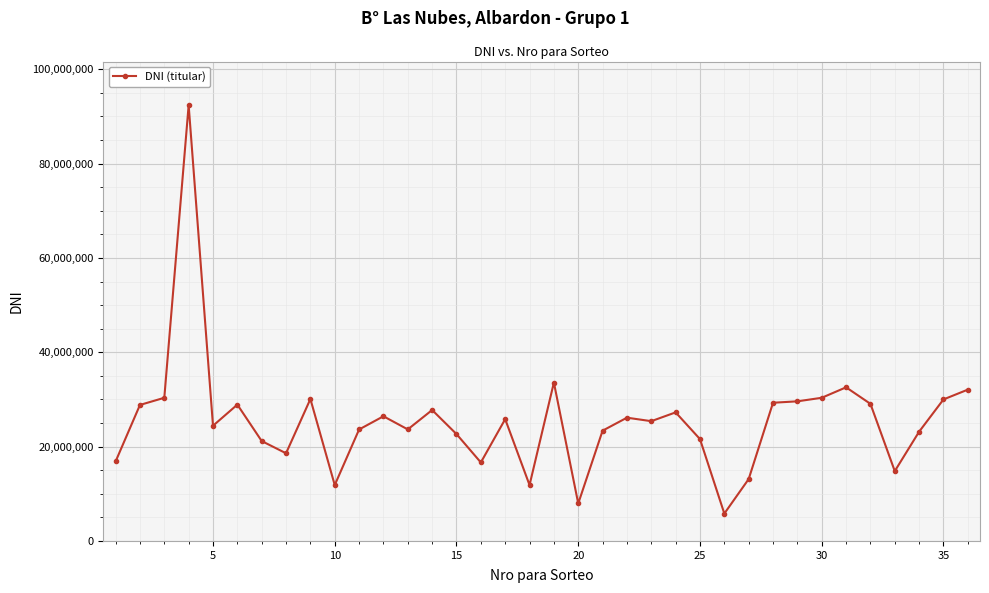

What is the minimum value shown in the chart?

5805016